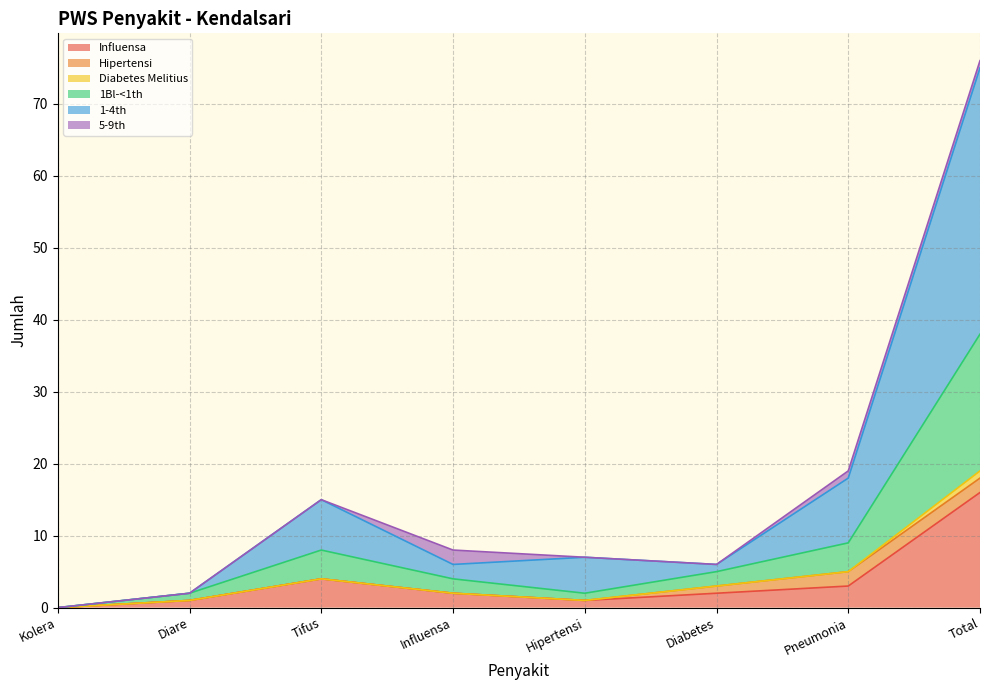

Does the chart display data point markers on the line(s)?

No